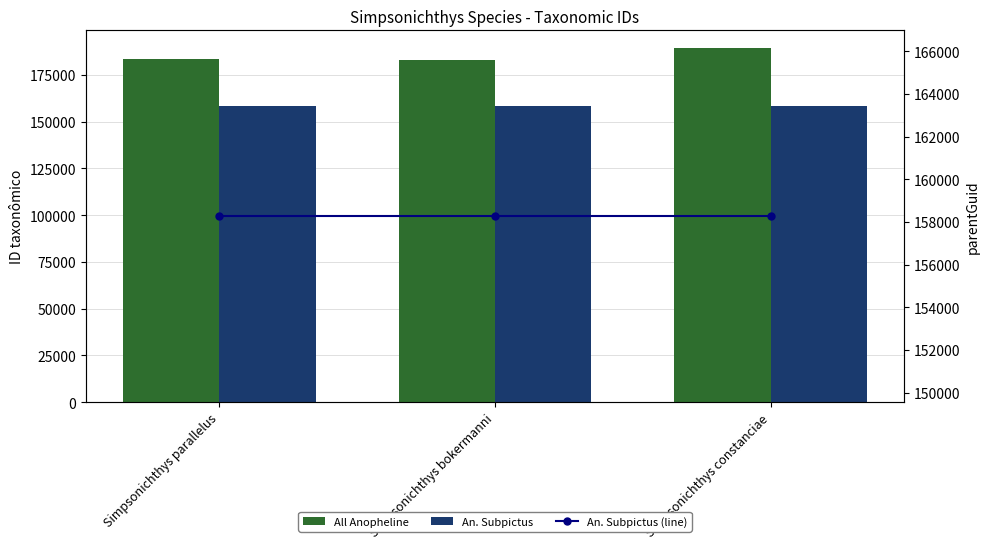

True or false: An. Subpictus (line) has a value of 158269 at Simpsonichthys bokermanni.

True